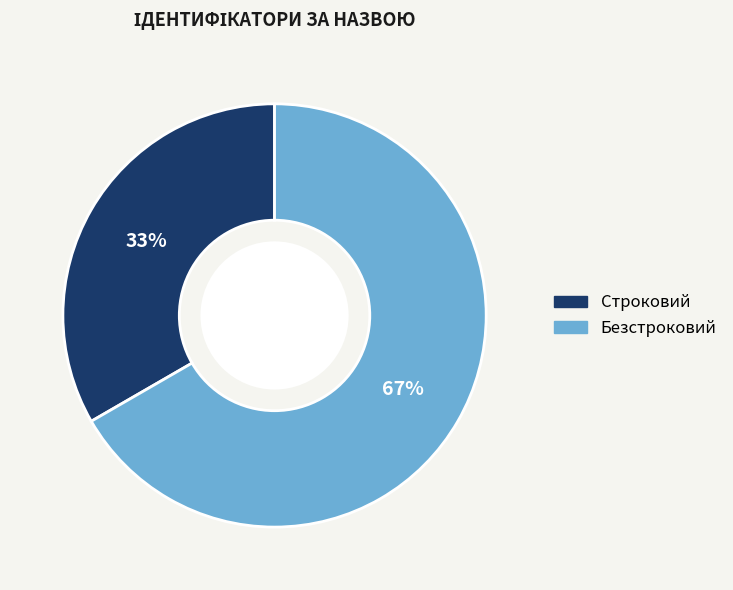

Is it true that Безстроковий is 60% of the pie?

False